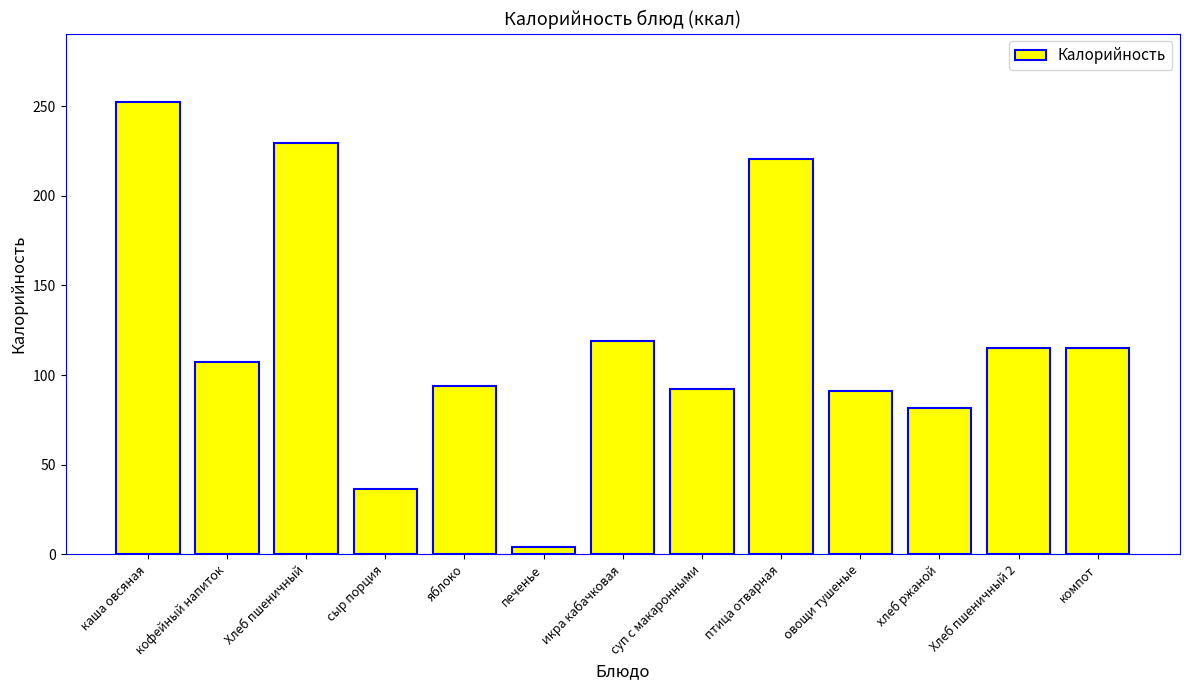

What is the value of the 9th bar from the left?

220.8